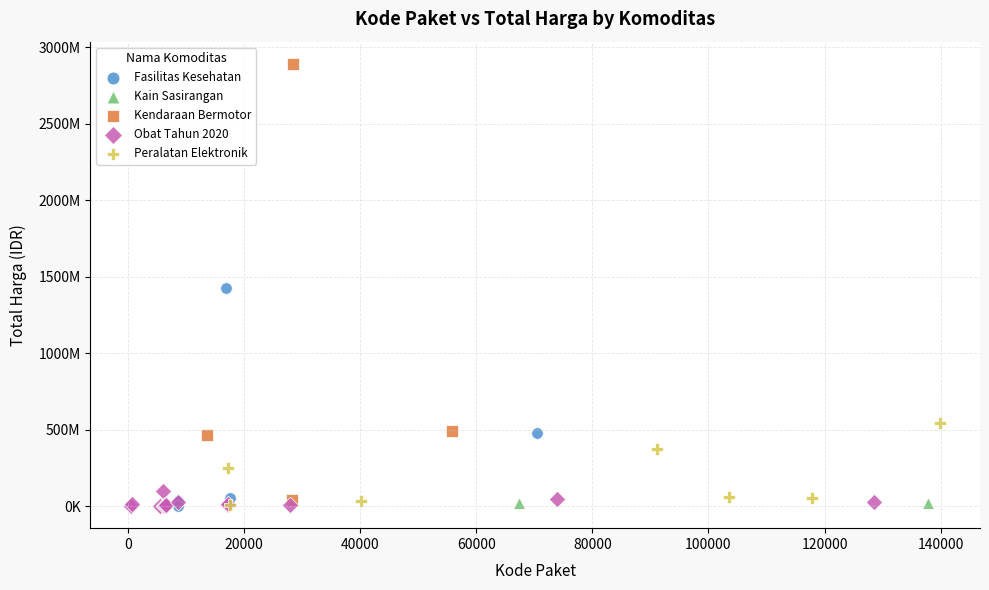

What are all the series names shown in the legend?

Fasilitas Kesehatan, Kain Sasirangan, Kendaraan Bermotor, Obat Tahun 2020, Peralatan Elektronik